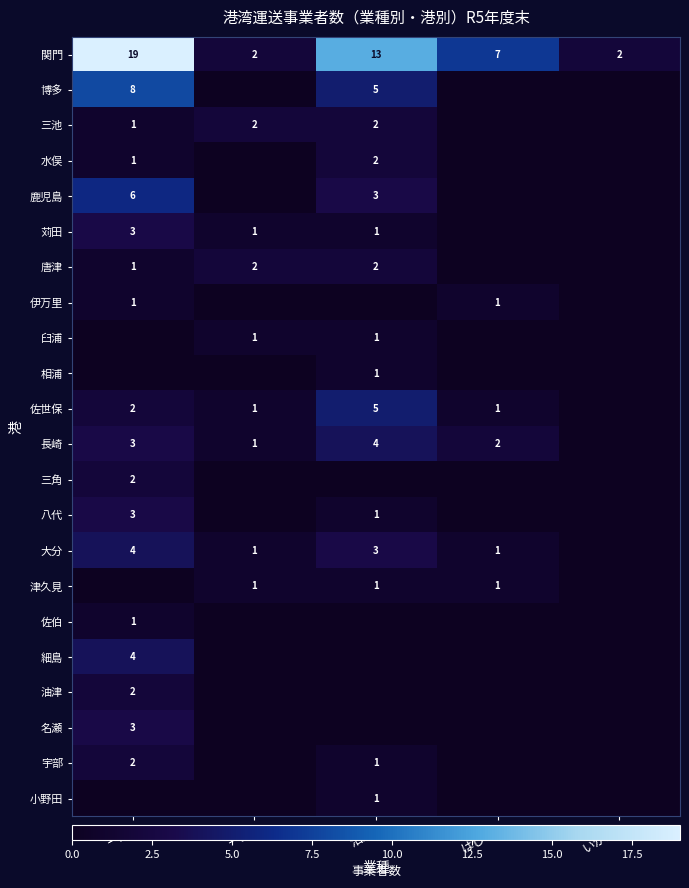

The value of 八代 at 沿岸 is 2. True or false?

False